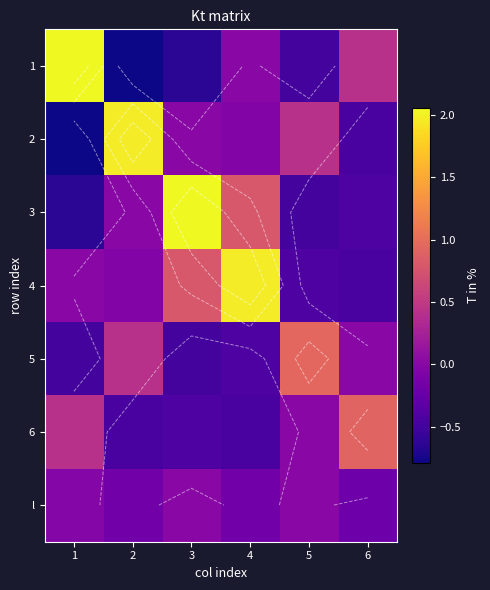

What is the difference between the maximum and second lowest values in the 2 series?

2.4